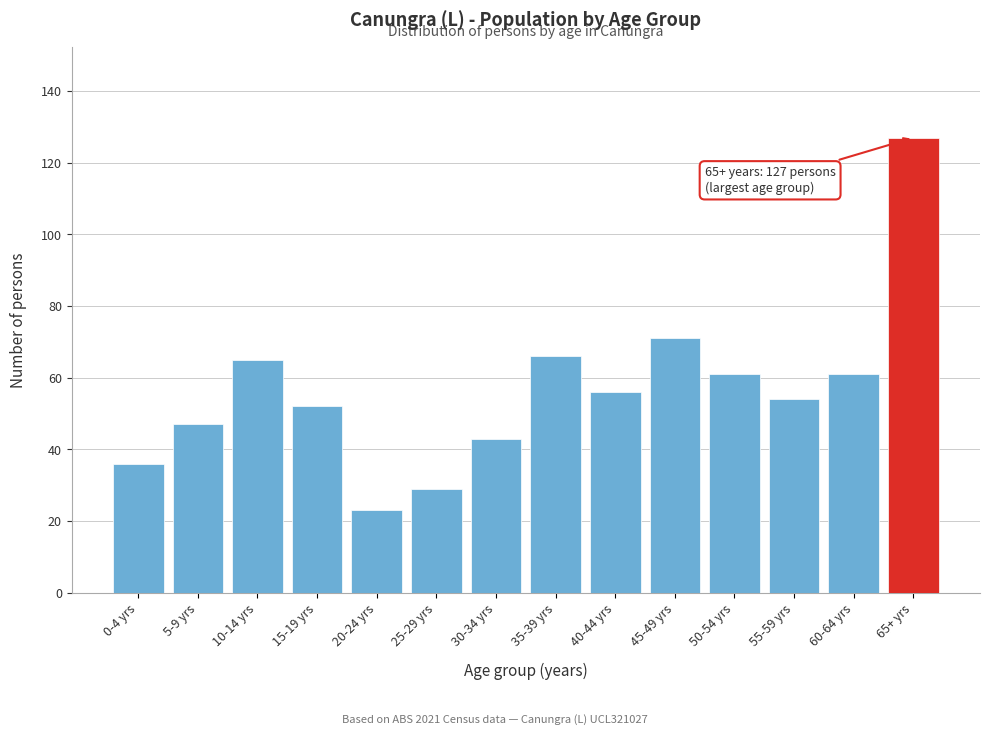

Reading left to right, transcribe all the data shown in this chart.

0-4 yrs=36	5-9 yrs=47	10-14 yrs=65	15-19 yrs=52	20-24 yrs=23	25-29 yrs=29	30-34 yrs=43	35-39 yrs=66	40-44 yrs=56	45-49 yrs=71	50-54 yrs=61	55-59 yrs=54	60-64 yrs=61	65+ yrs=127